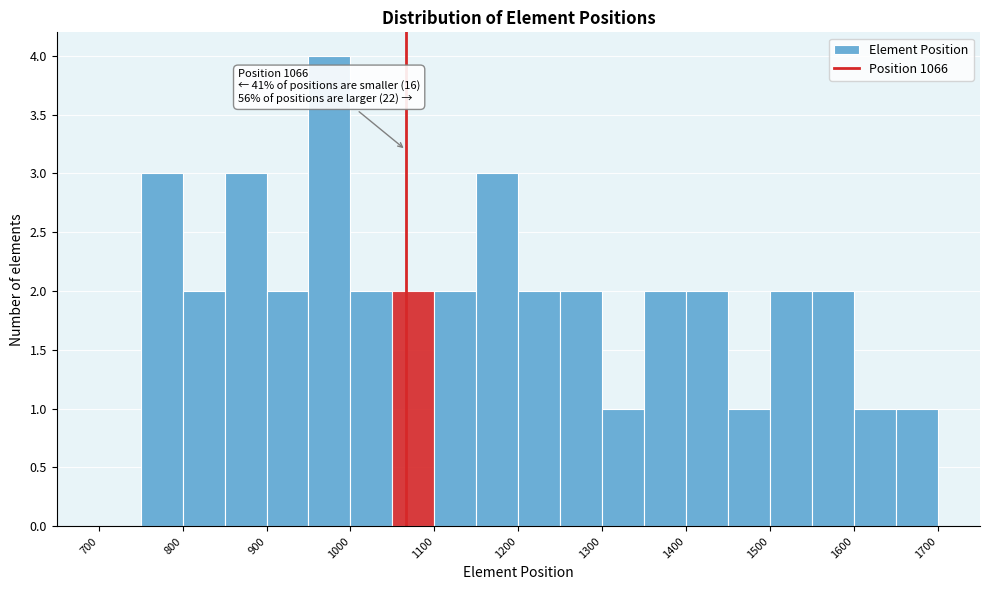

Which range on the x-axis has the tallest bar?

950 to 1000